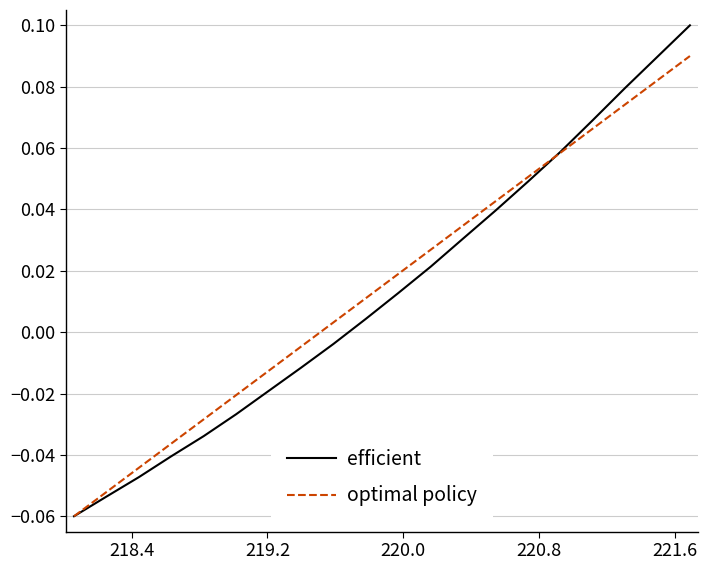

Which series has the largest range (max minus min)?

efficient